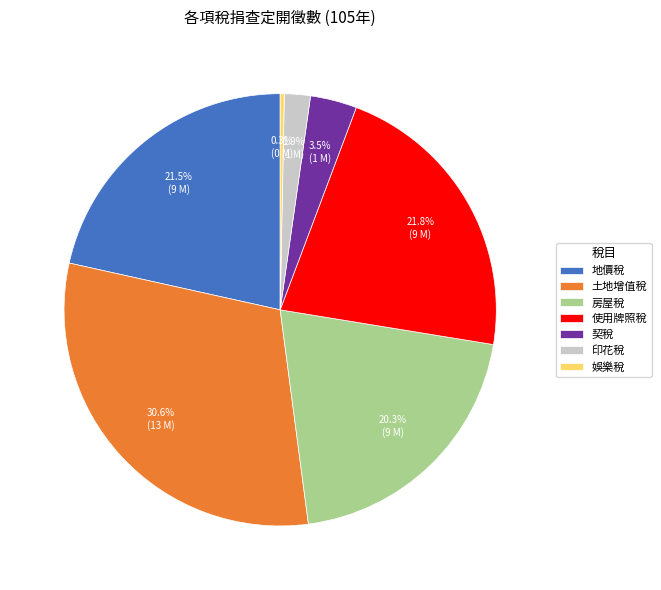

Which has a higher value, 娛樂稅 or 房屋稅?

房屋稅